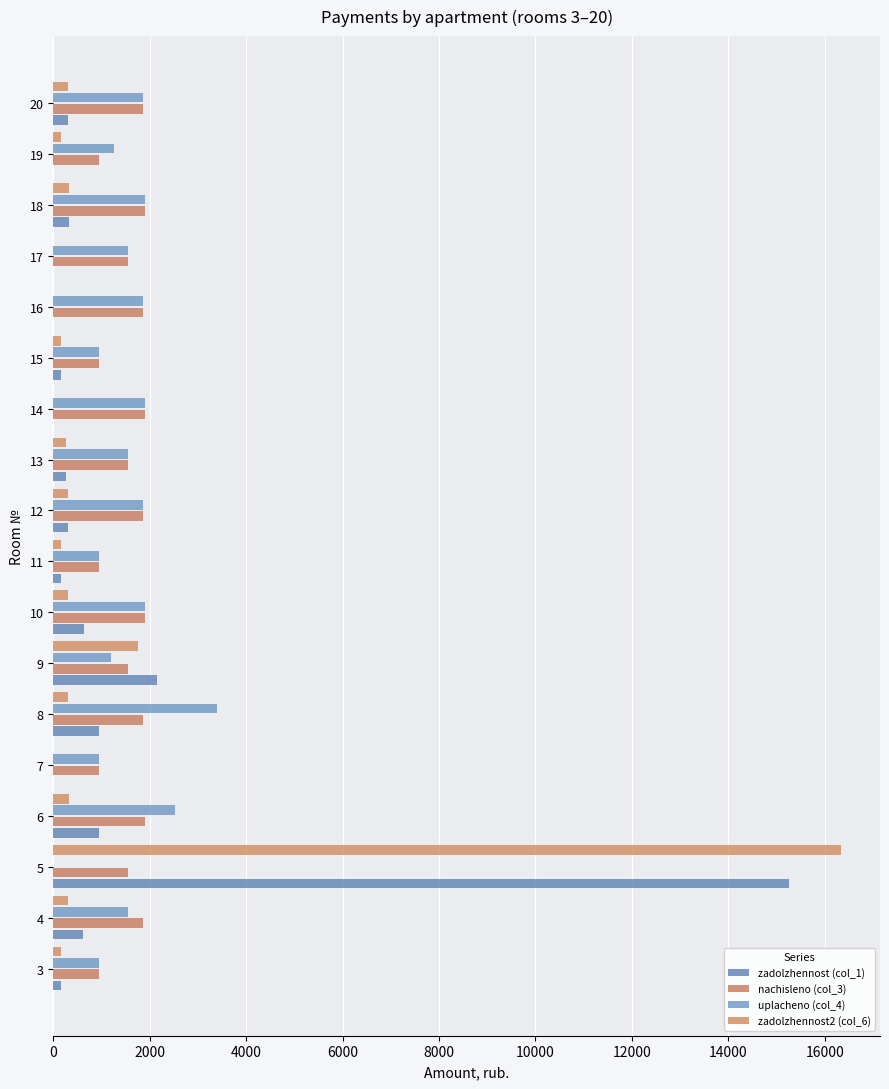

Count the number of categories in the chart.

18